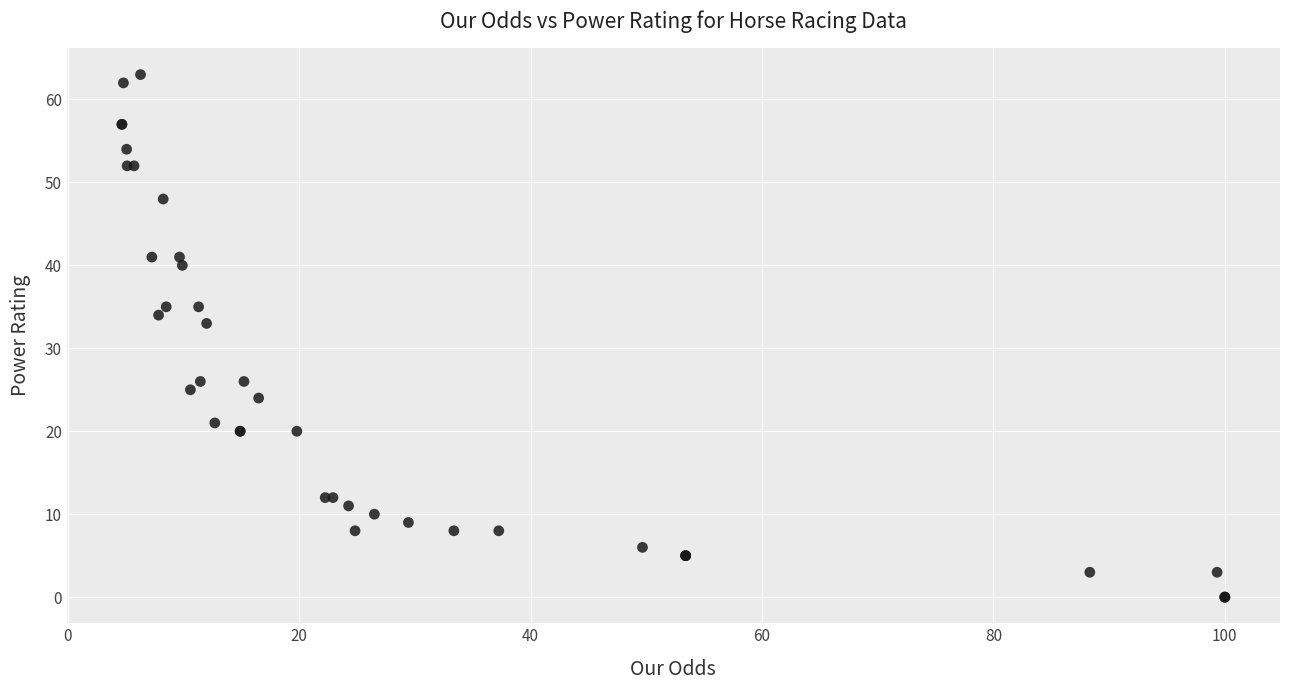

What Y value in the scatter plot is closest to 31?

33